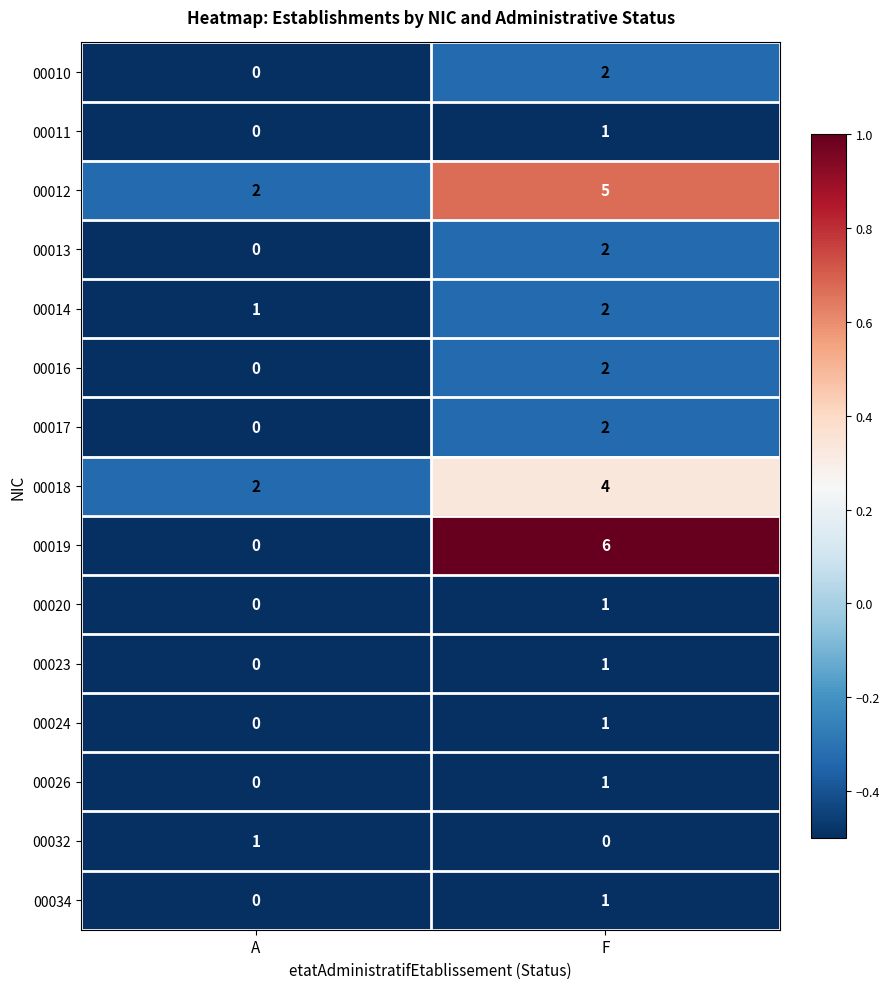

Reading left to right, extract all data points from this chart.

00010: A=0	F=2
00011: A=0	F=1
00012: A=2	F=5
00013: A=0	F=2
00014: A=1	F=2
00016: A=0	F=2
00017: A=0	F=2
00018: A=2	F=4
00019: A=0	F=6
00020: A=0	F=1
00023: A=0	F=1
00024: A=0	F=1
00026: A=0	F=1
00032: A=1	F=0
00034: A=0	F=1